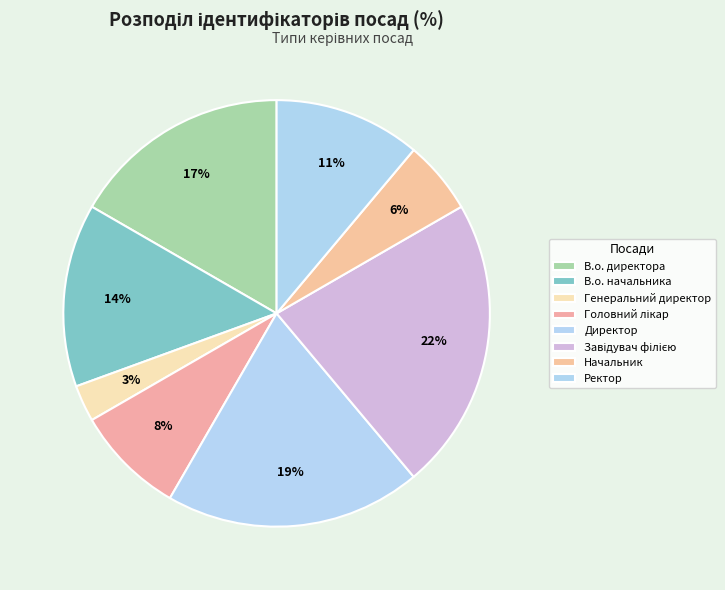

Rank the categories by value from highest to lowest.

Завідувач філією, Директор, В.о. директора, В.о. начальника, Ректор, Головний лікар, Начальник, Генеральний директор